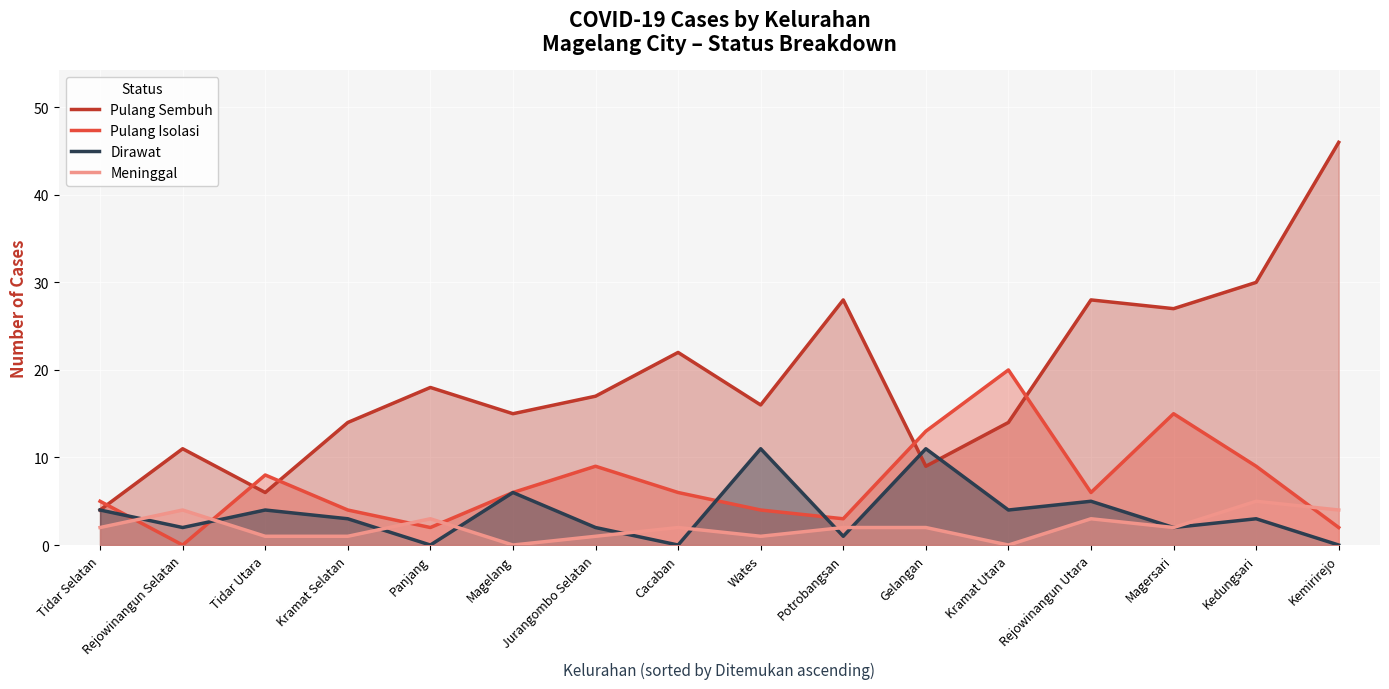

Reading right to left, extract all data points from this chart.

Pulang Sembuh: 46	30	27	28	14	9	28	16	22	17	15	18	14	6	11	4
Pulang Isolasi: 2	9	15	6	20	13	3	4	6	9	6	2	4	8	0	5
Dirawat: 0	3	2	5	4	11	1	11	0	2	6	0	3	4	2	4
Meninggal: 4	5	2	3	0	2	2	1	2	1	0	3	1	1	4	2